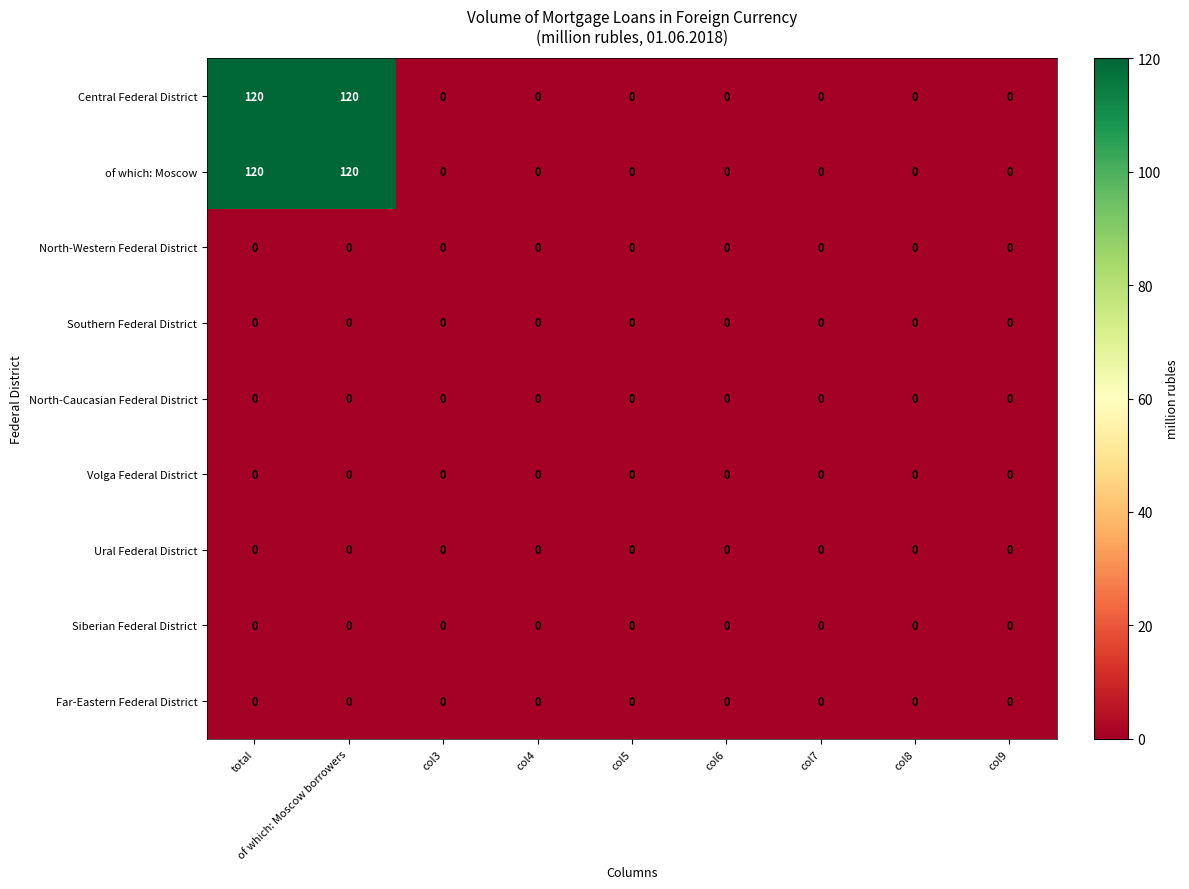

What is the maximum value shown in the chart?

120